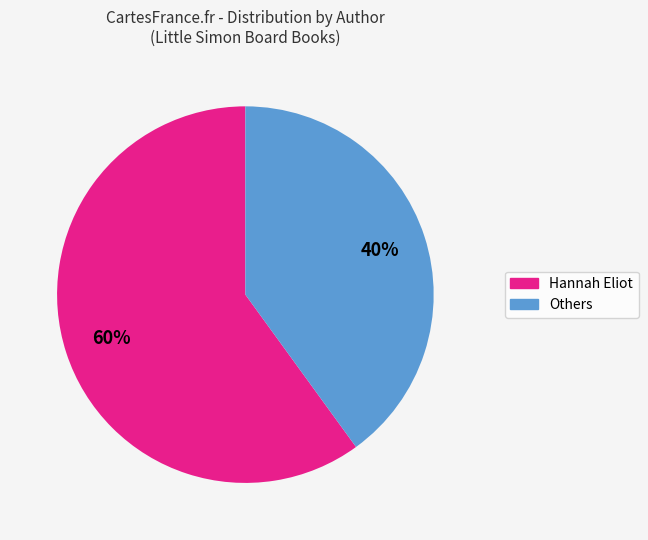

Rank the categories by value from lowest to highest.

Others, Hannah Eliot